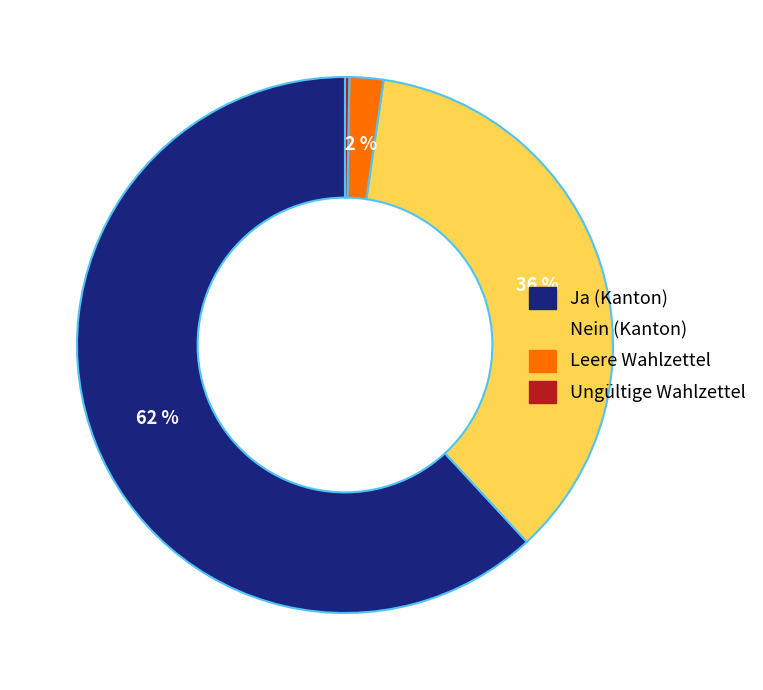

Does any single category account for the majority?

Yes